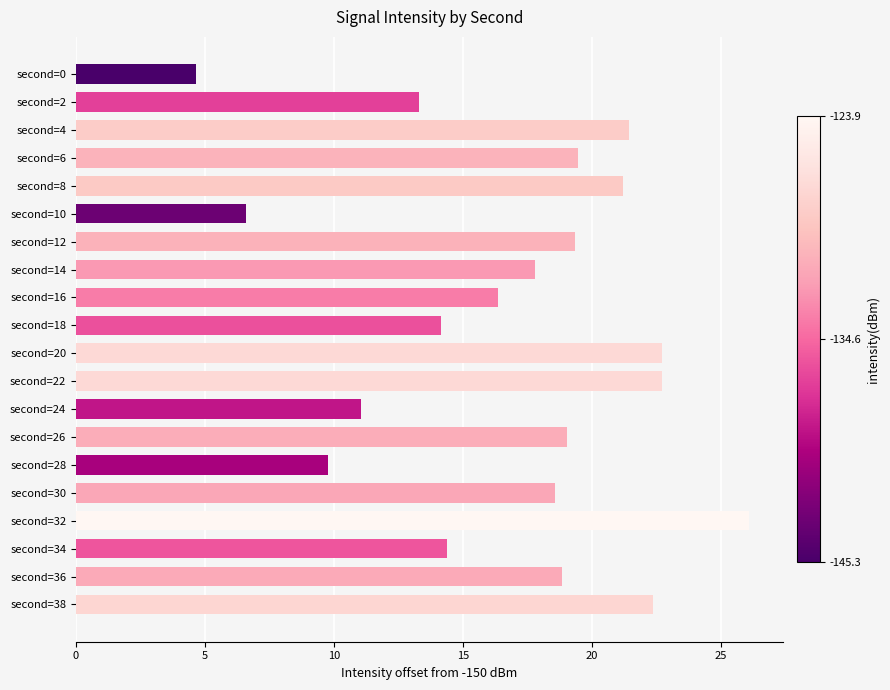

What is the value of the 11th bar from the top?

22.7